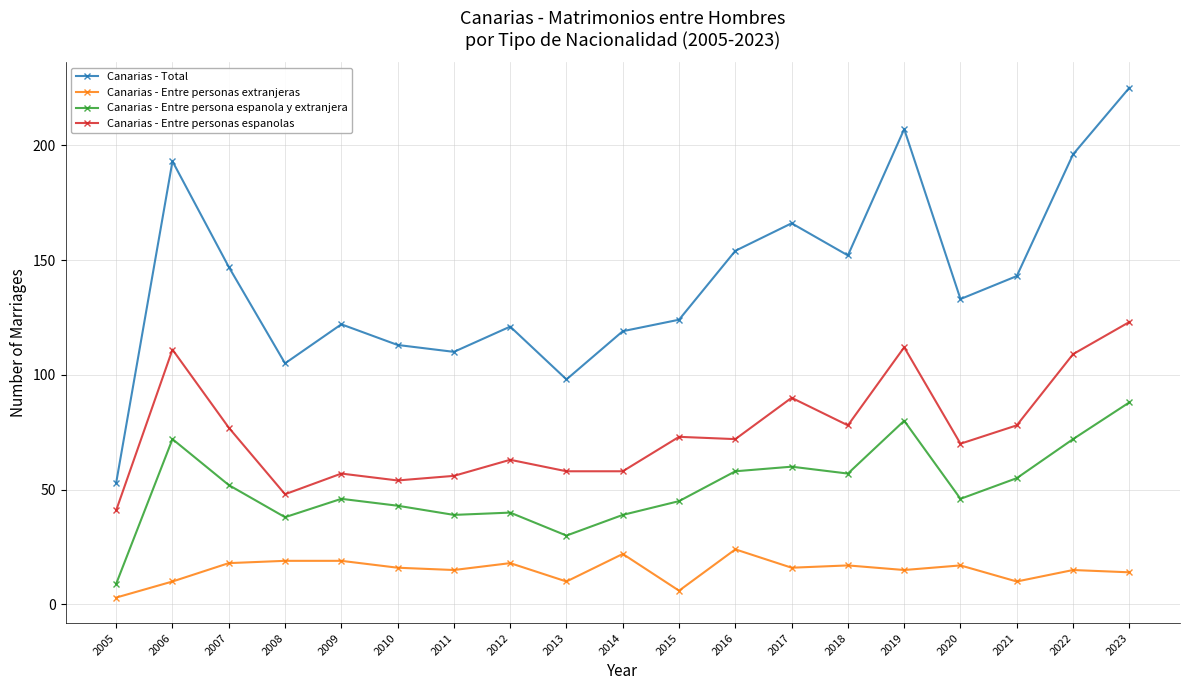

At which category does the chart reach its peak across all series?

2023